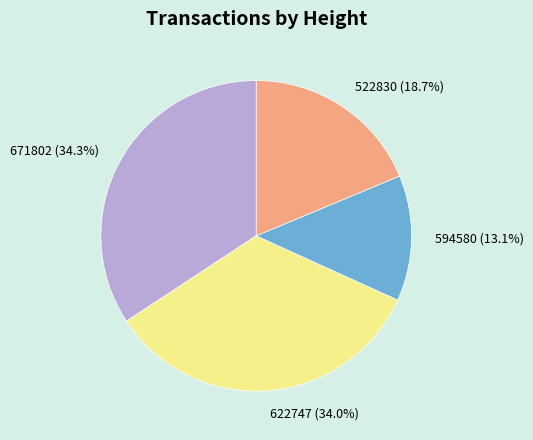

The 671802 slice represents 34% of the pie. True or false?

True